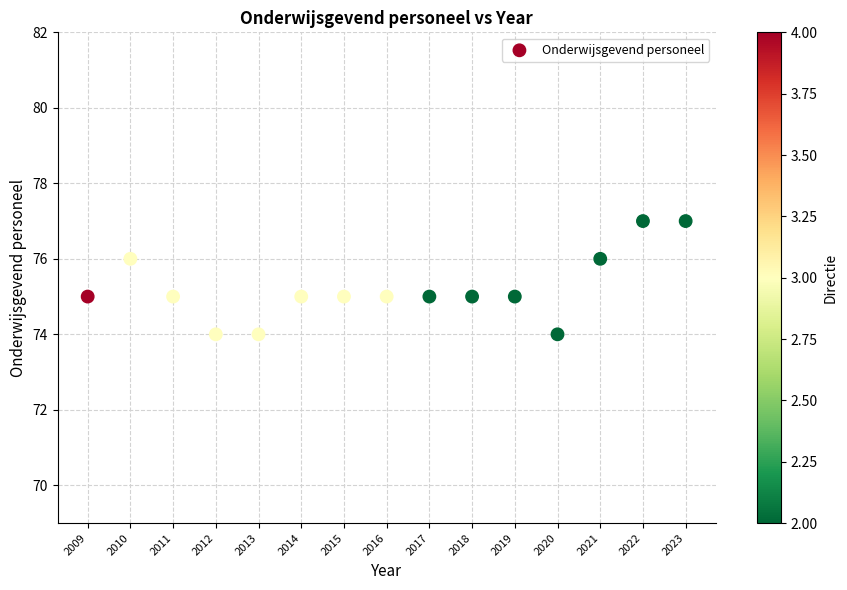

What is the range of X values (max minus min)?

14